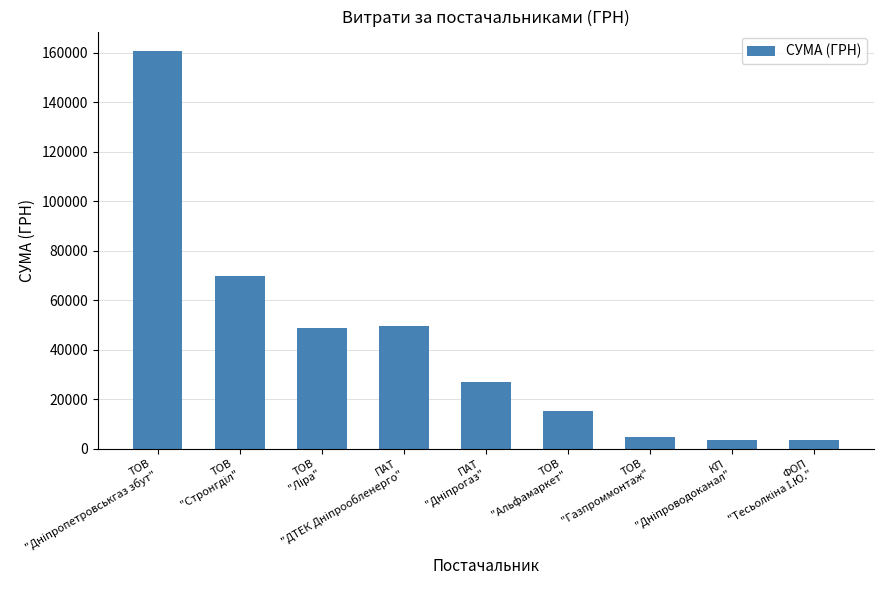

Count the number of categories in the chart.

9